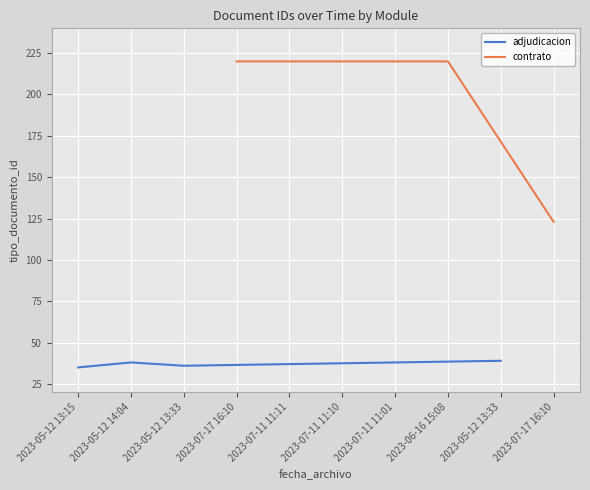

Which category has the lowest value across all series?

2023-05-12 13:15